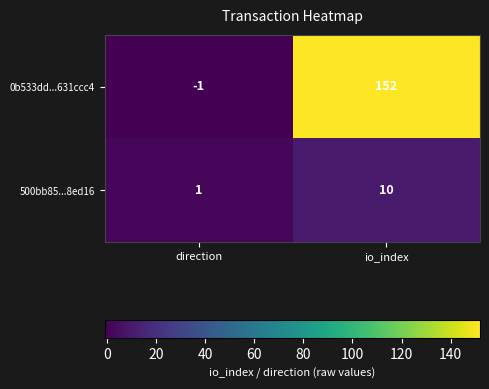

Rank the series at io_index from highest to lowest value.

0b533dd...631ccc4, 500bb85...8ed16